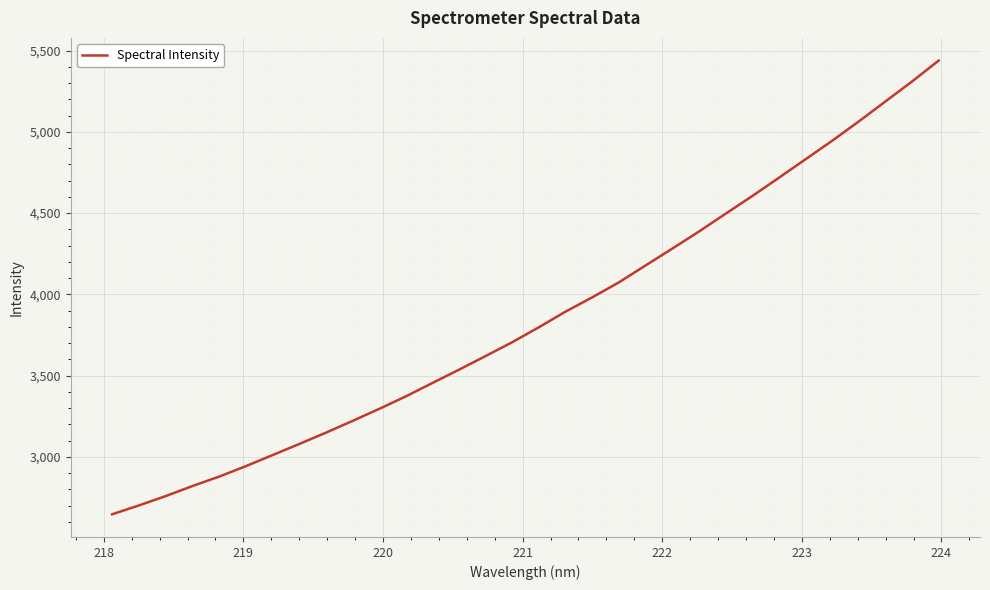

What is the difference between the maximum and minimum values?

2791.4